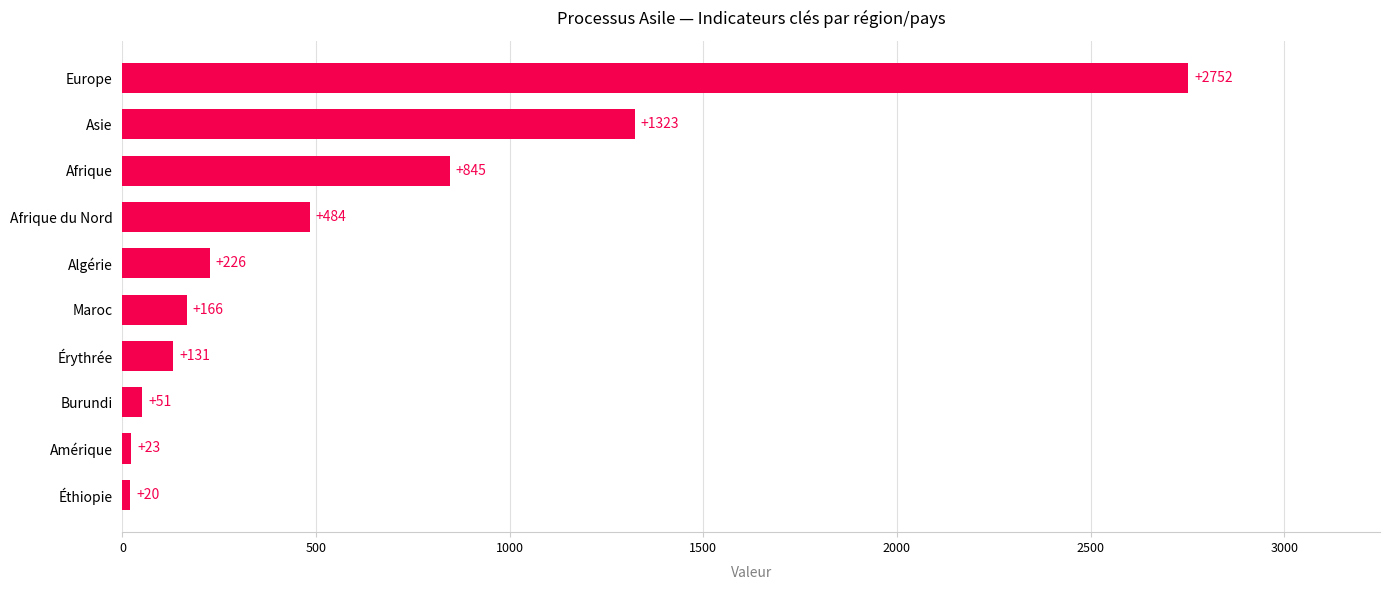

What is the average value?

602